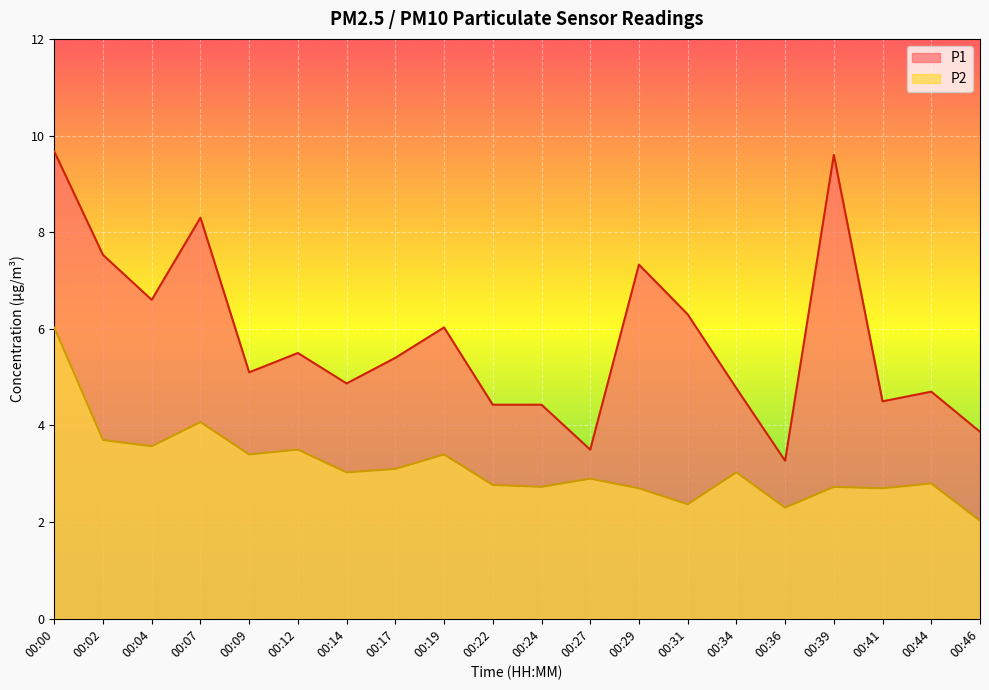

Is it true that P1 equals 5.8 at 00:27?

False